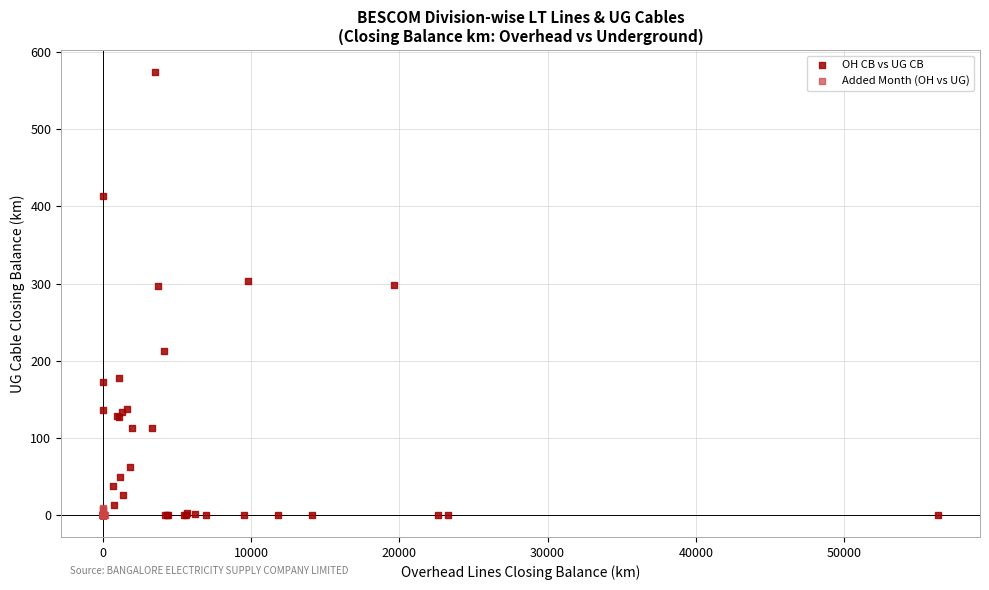

Which series contains the highest Y value?

OH CB vs UG CB